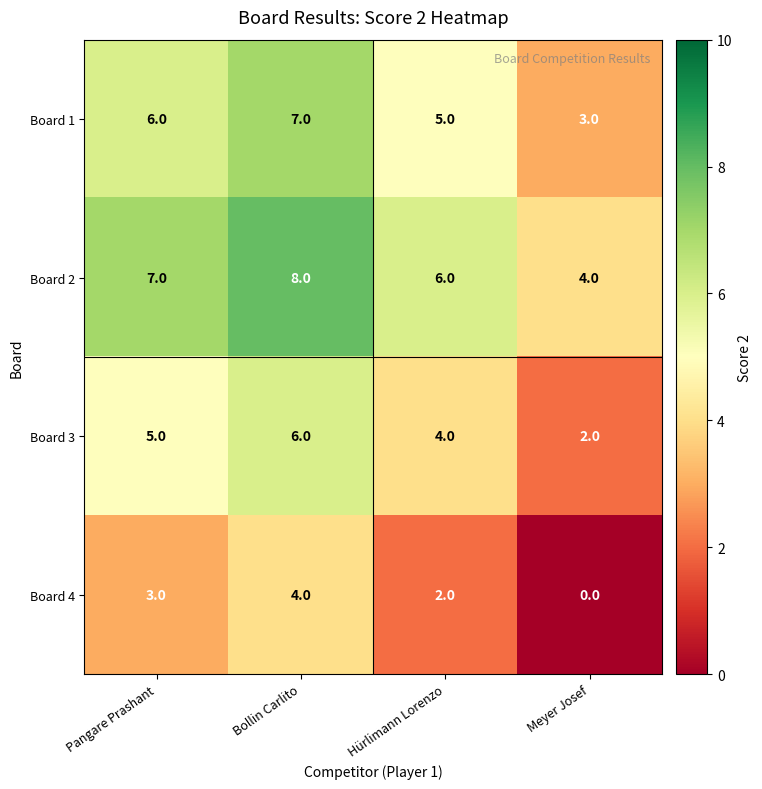

True or false: Board 3 has a value of 3 at Meyer Josef.

False